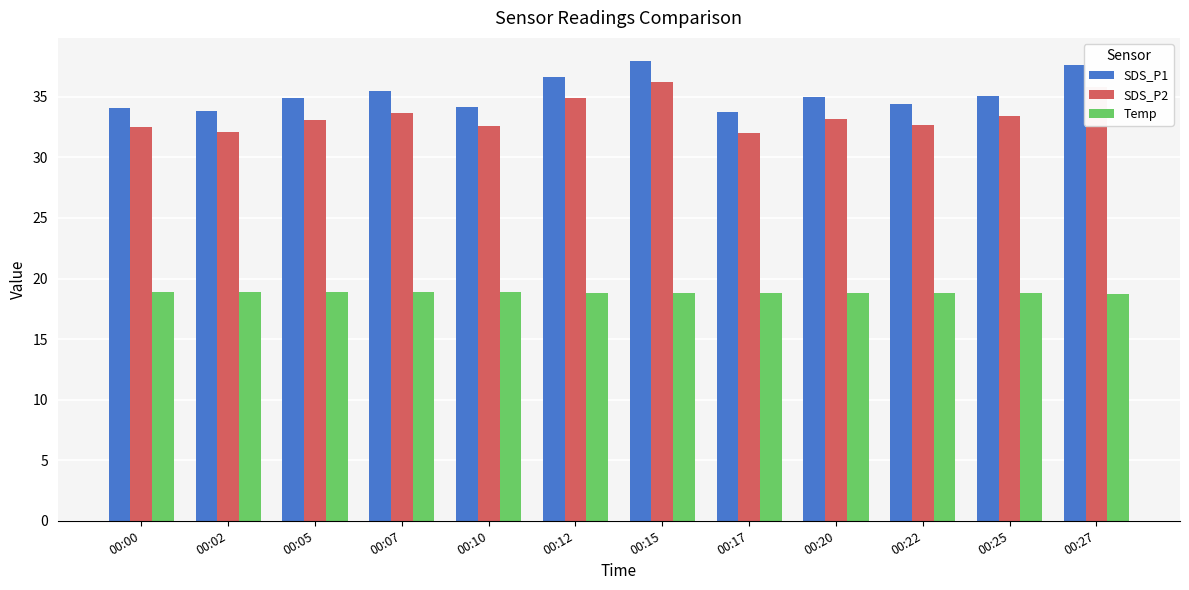

What is the sum of all SDS_P1 values?

422.9